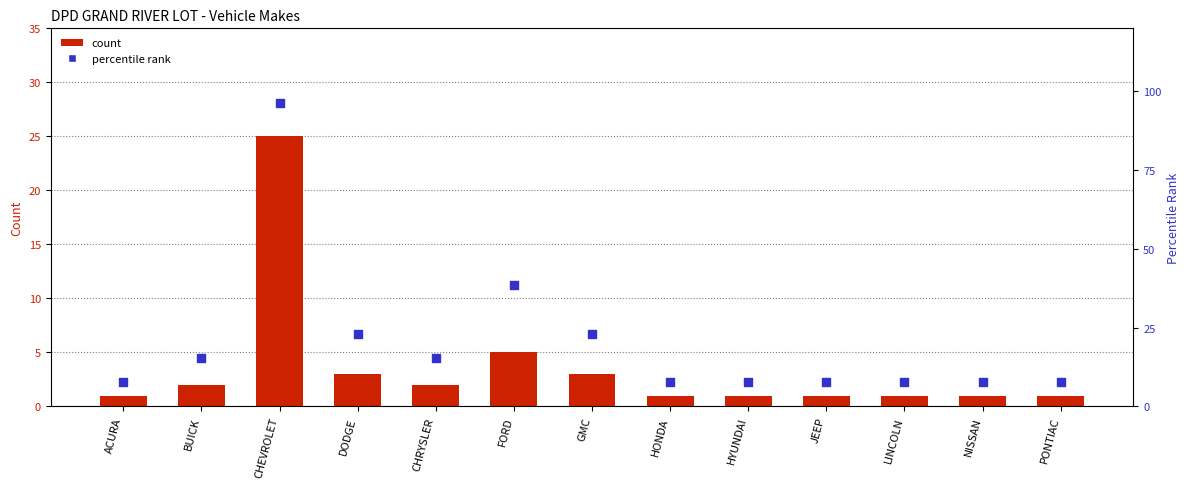

Which series contains the lowest Y value?

count